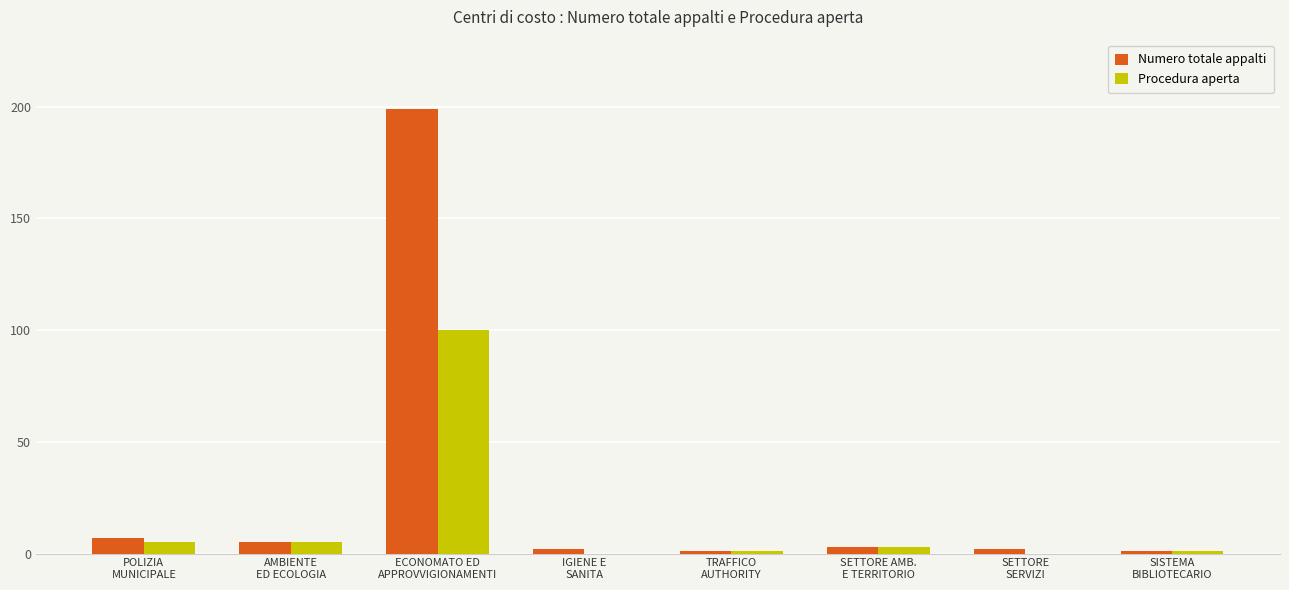

True or false: Procedura aperta has a value of 1 at TRAFFICO
AUTHORITY.

True